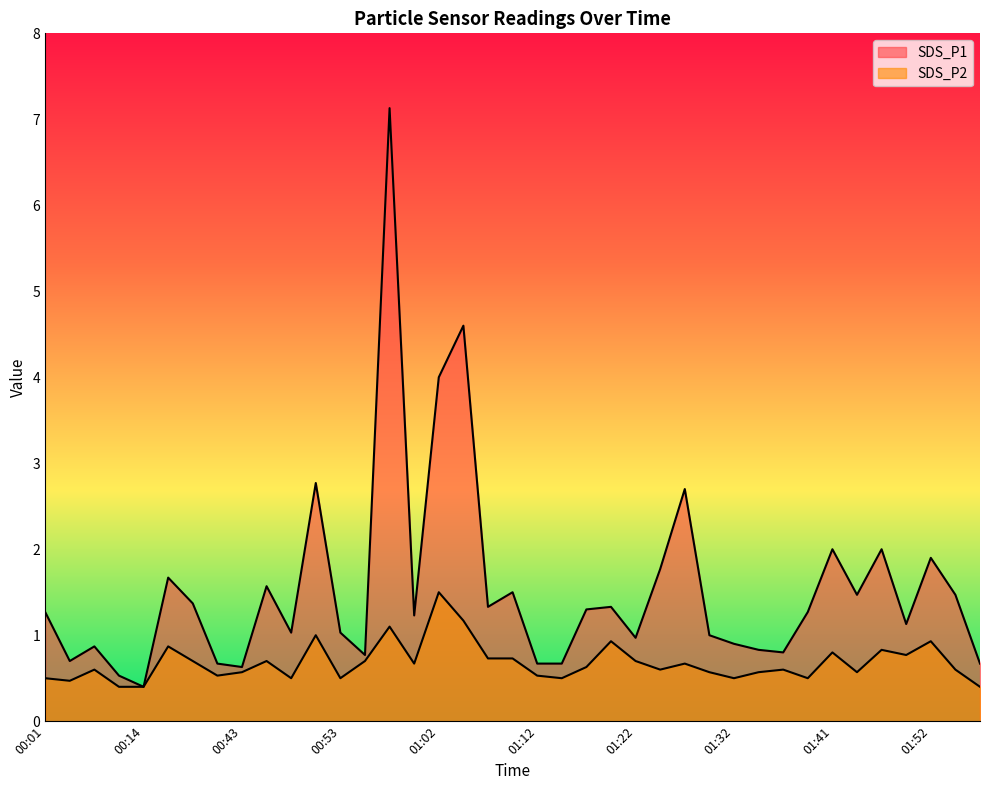

True or false: SDS_P2 and SDS_P1 intersect in this chart.

False